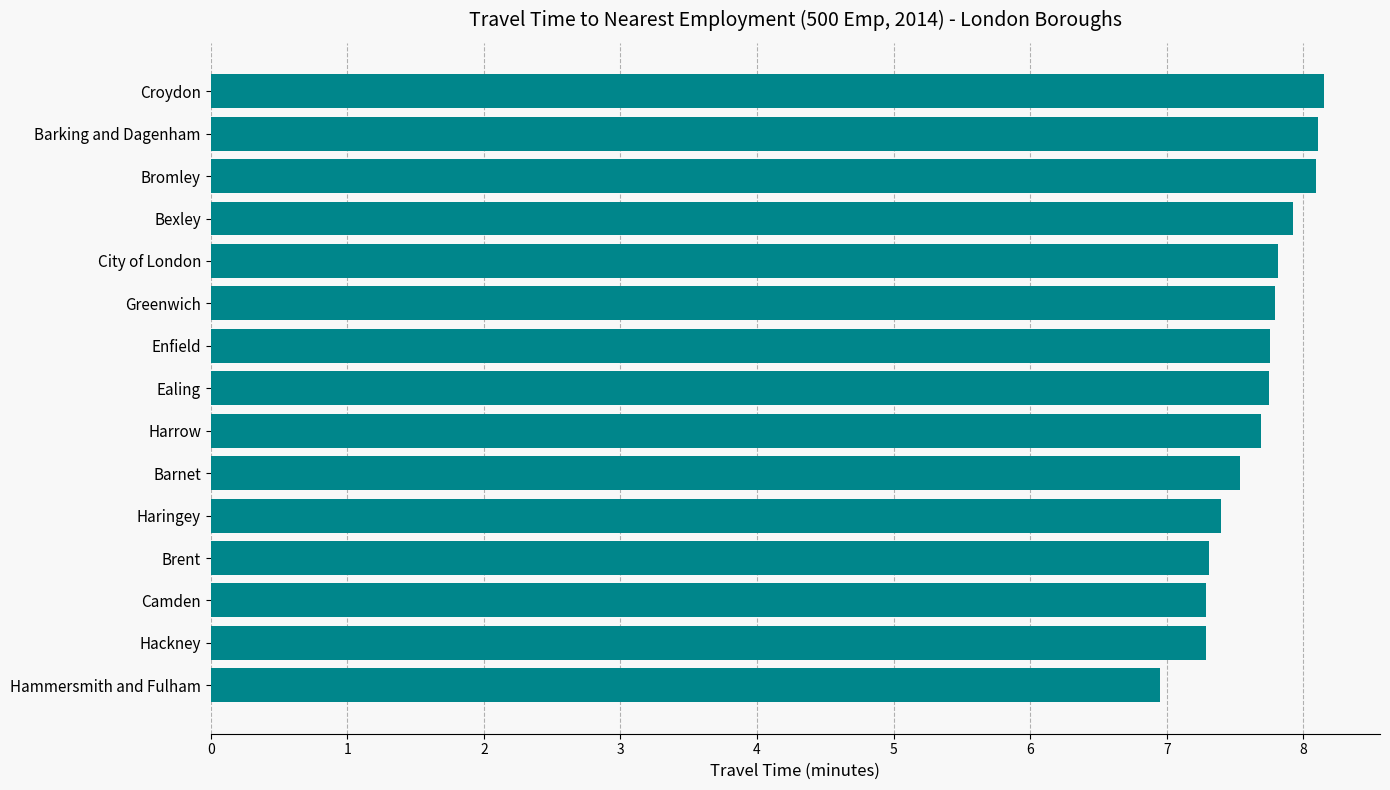

Where is the data nearest to the value 7?

Hammersmith and Fulham